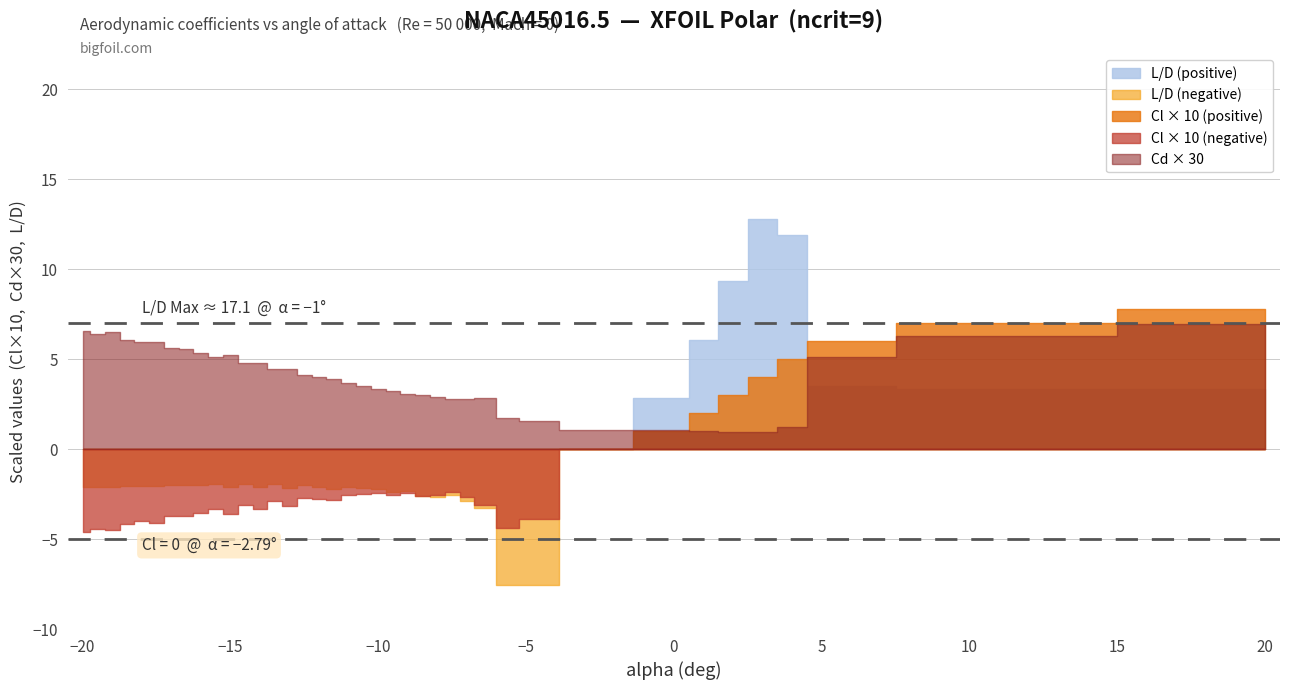

The value of L/D at 17 is -0.6. True or false?

False